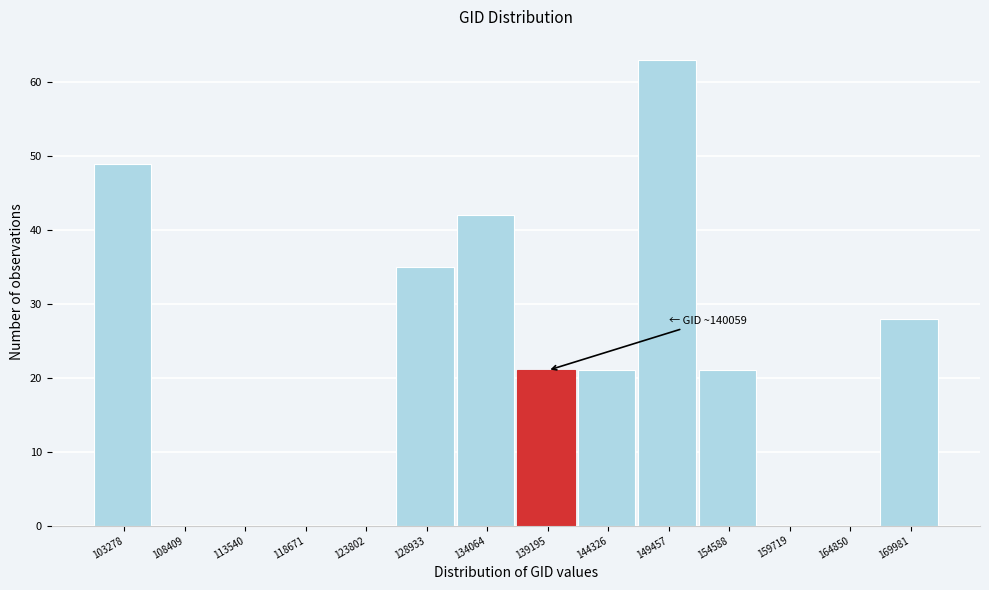

Reading left to right, list all the values displayed in this chart.

103278=49	108409=0	113540=0	118671=0	123802=0	128933=35	134064=42	139195=21	144326=21	149457=63	154588=21	159719=0	164850=0	169981=28